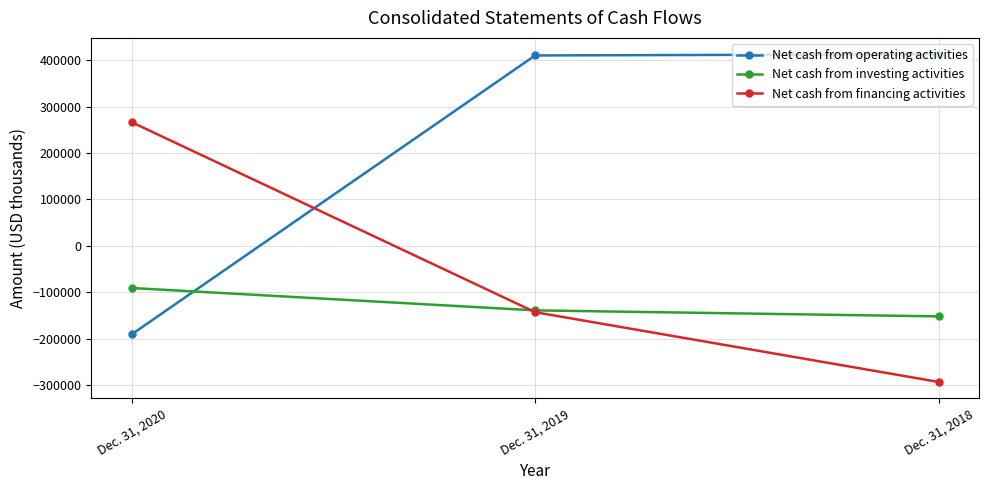

What is the maximum value for Net cash from operating activities?

413132